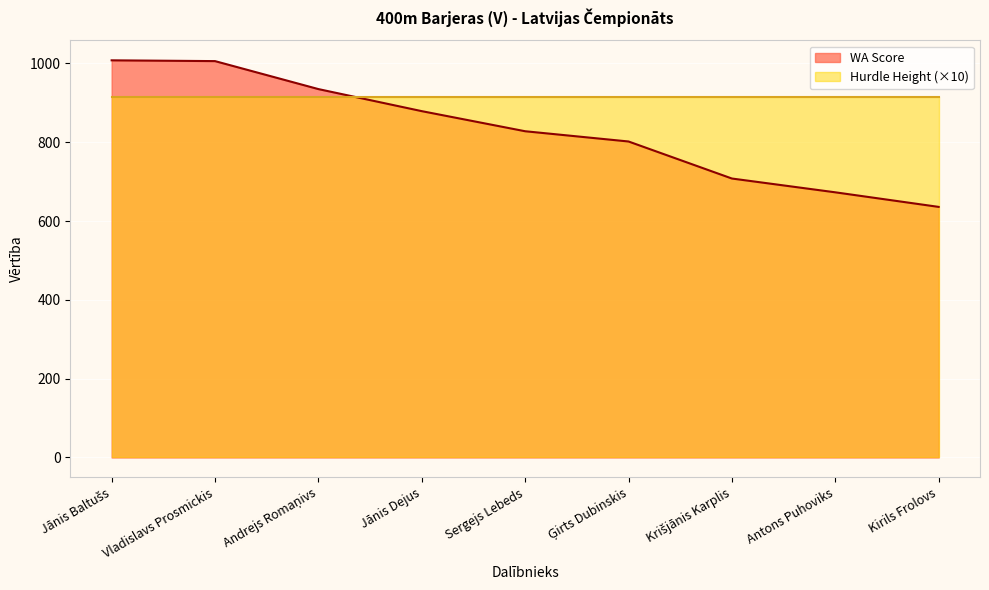

Count the number of categories in the chart.

9